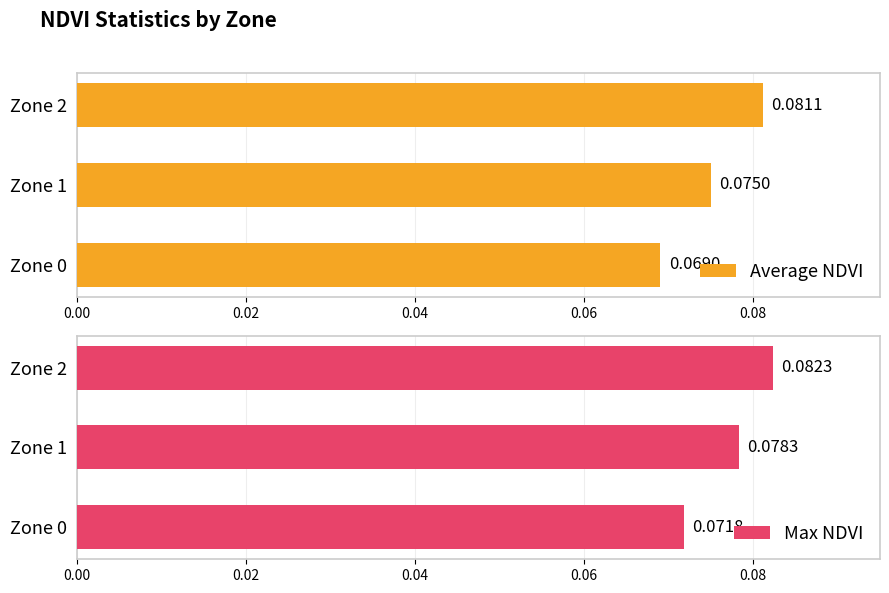

At how many categories does at least one series exceed 0?

3